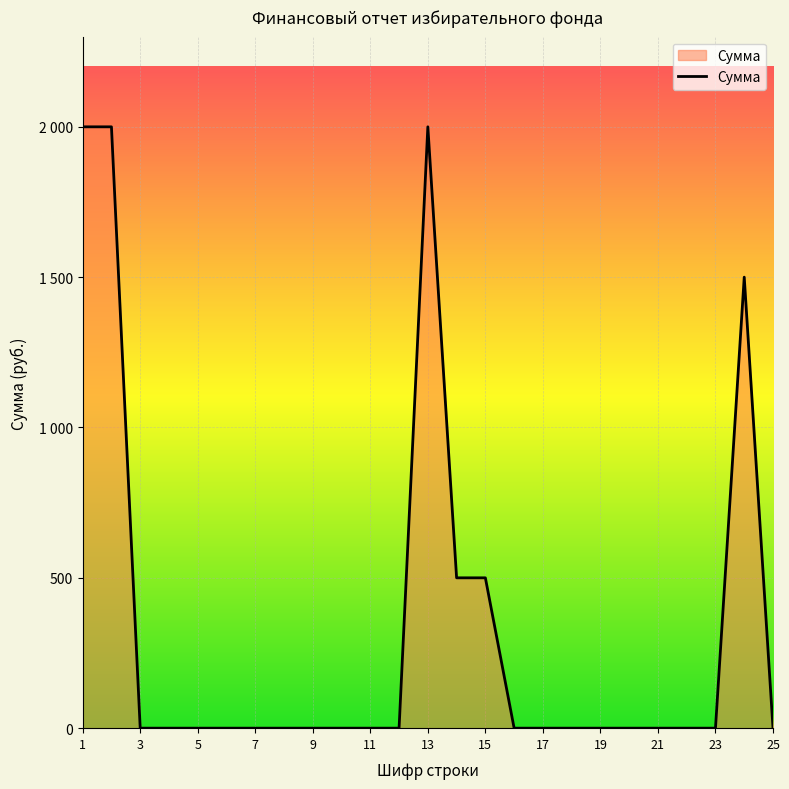

Does the chart display data point markers on the line(s)?

No